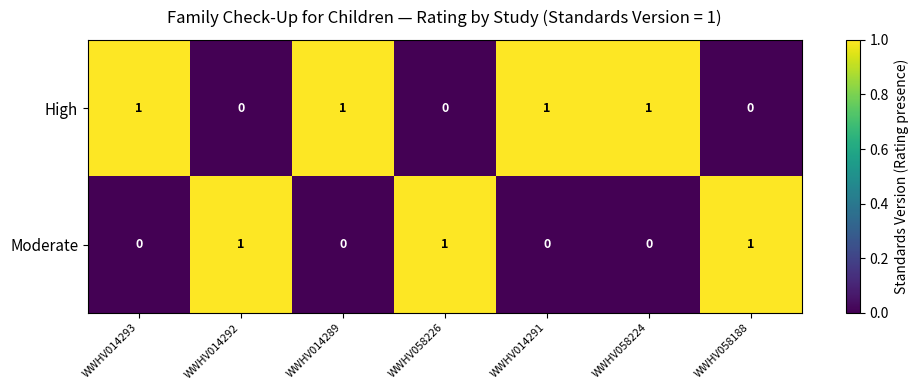

How many series are shown in this chart?

2